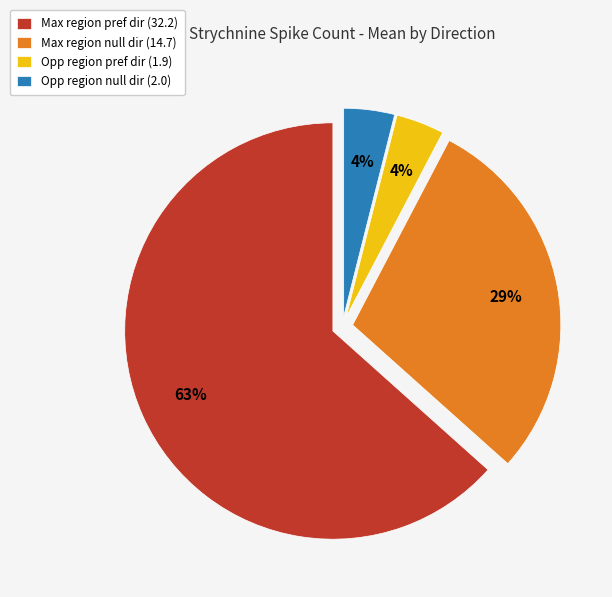

Does Opp region pref dir account for over 50% of the chart?

No